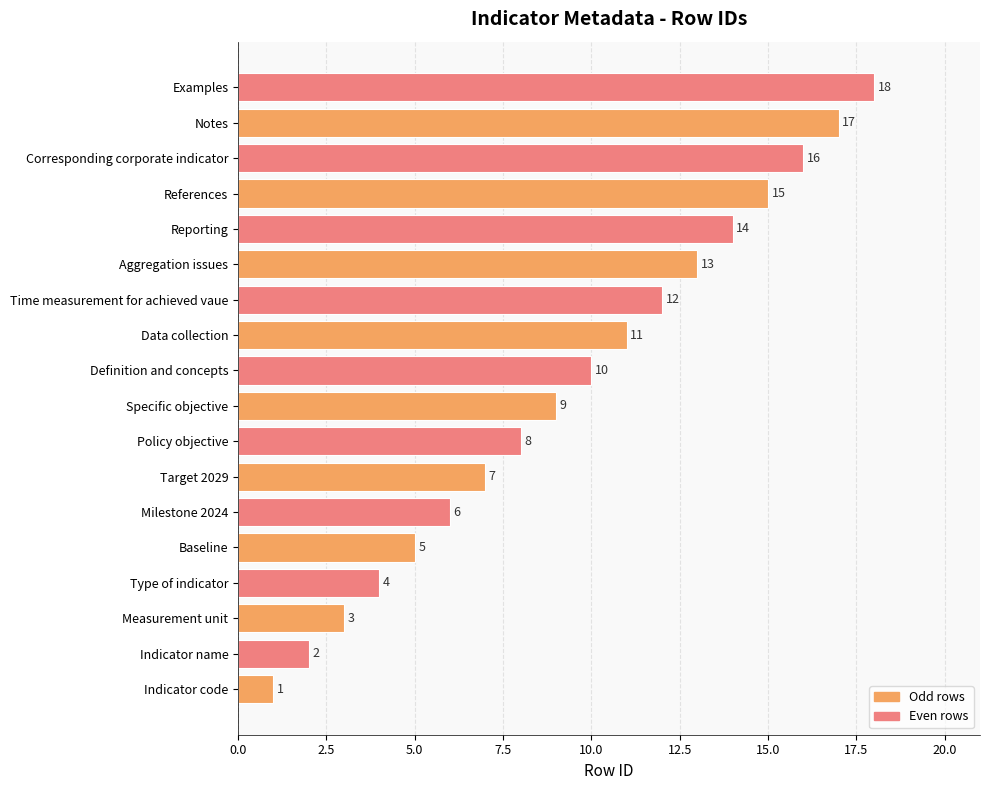

Rank the categories by value from highest to lowest.

Examples, Notes, Corresponding corporate indicator, References, Reporting, Aggregation issues, Time measurement for achieved vaue, Data collection, Definition and concepts, Specific objective, Policy objective, Target 2029, Milestone 2024, Baseline, Type of indicator, Measurement unit, Indicator name, Indicator code